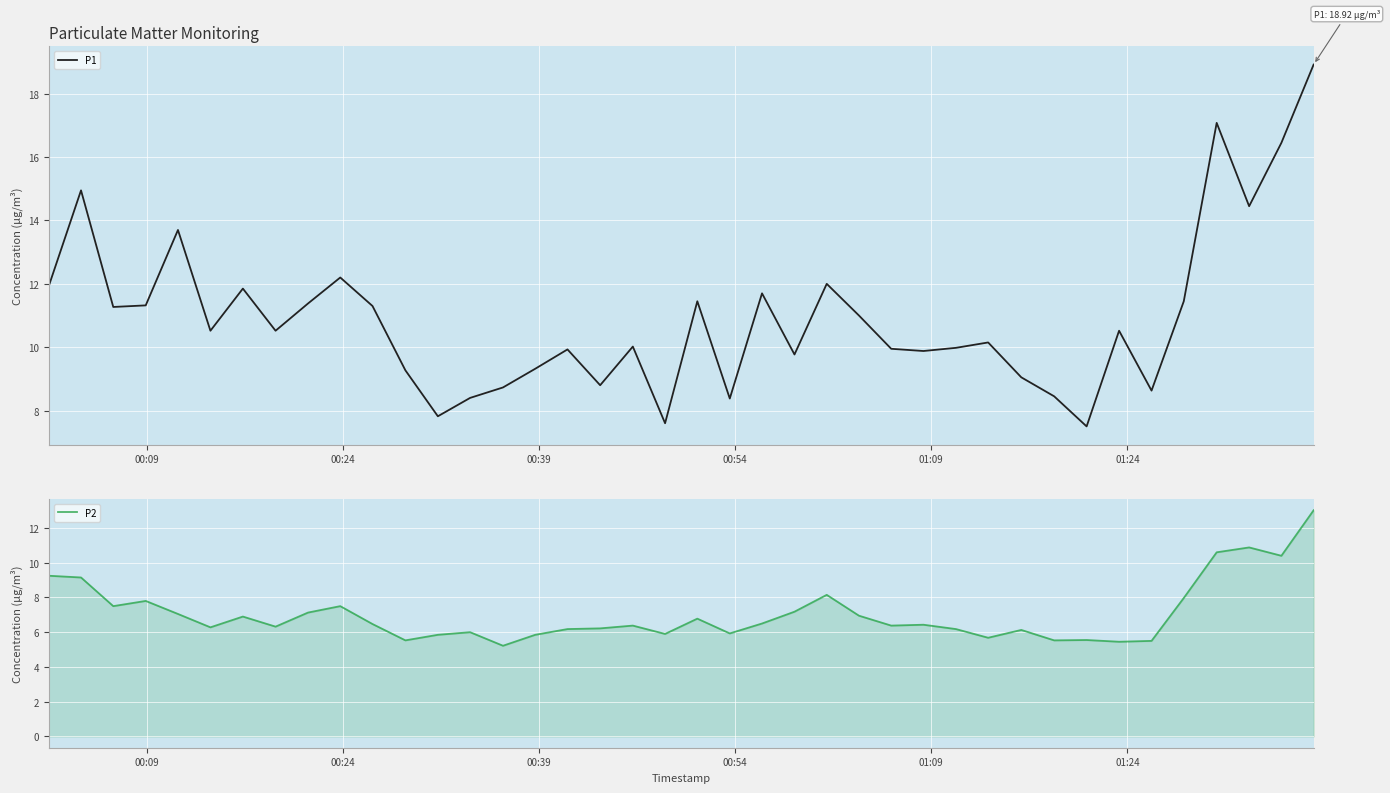

What is the maximum value for P1?

18.9